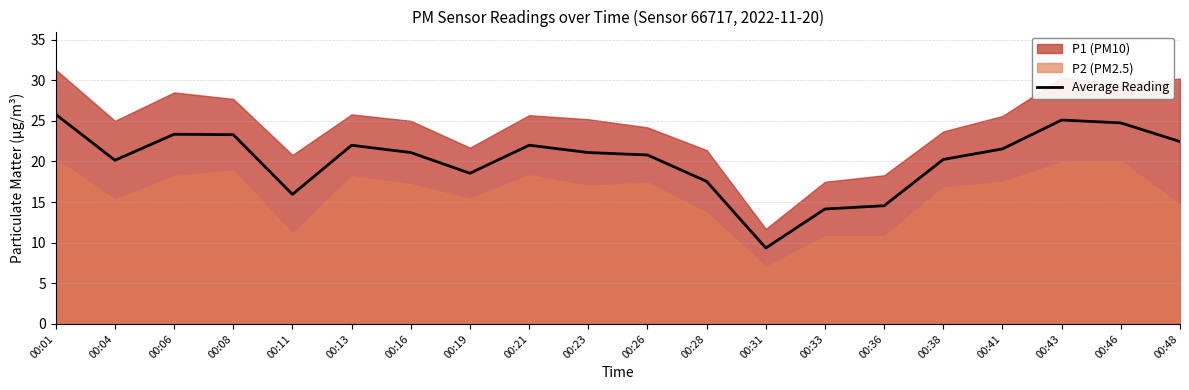

What is the minimum value shown in the chart?

9.3